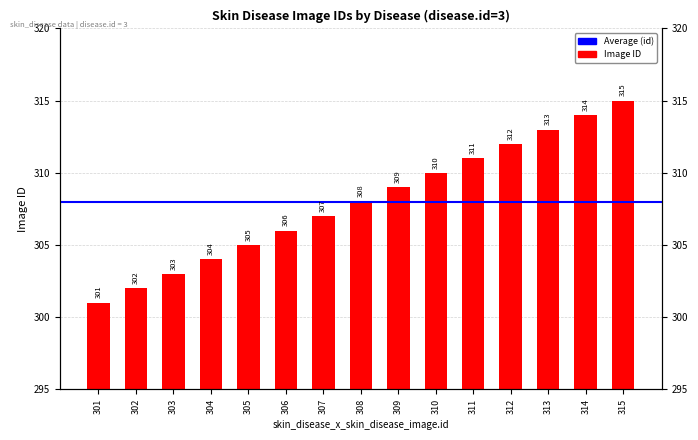

True or false: the data shows 305 at 305.

True